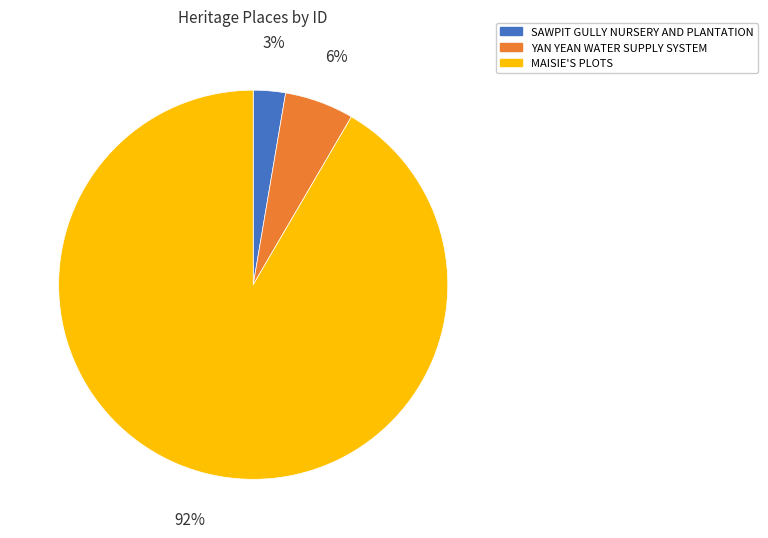

How many slices are in this pie chart?

3